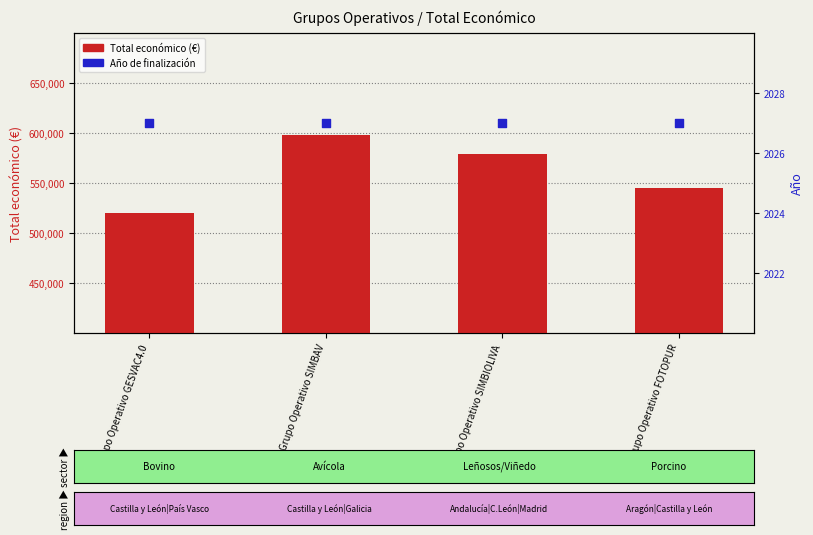

At how many categories does at least one series exceed 388171?

4